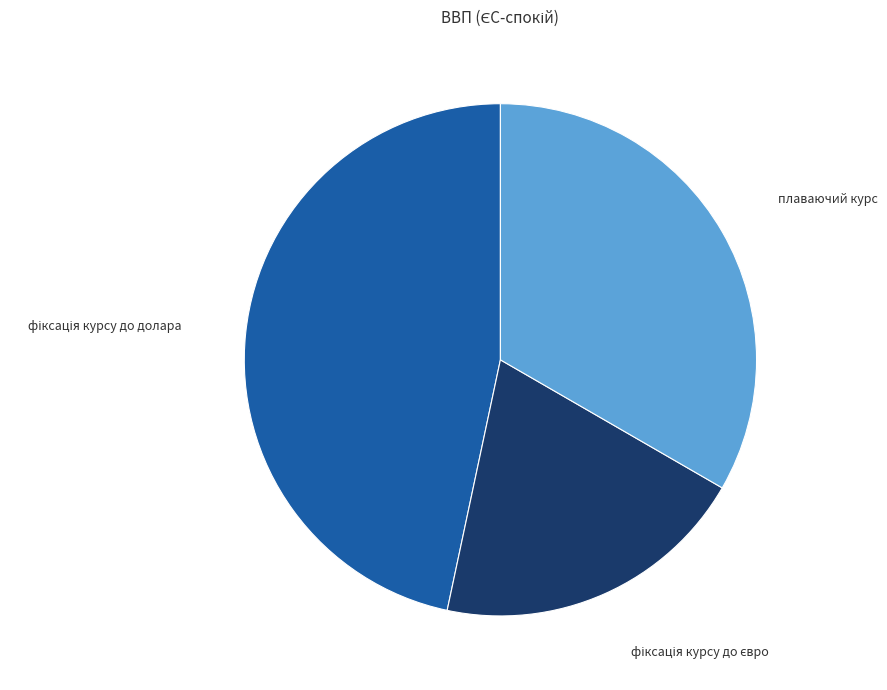

Does any single category account for the majority?

No